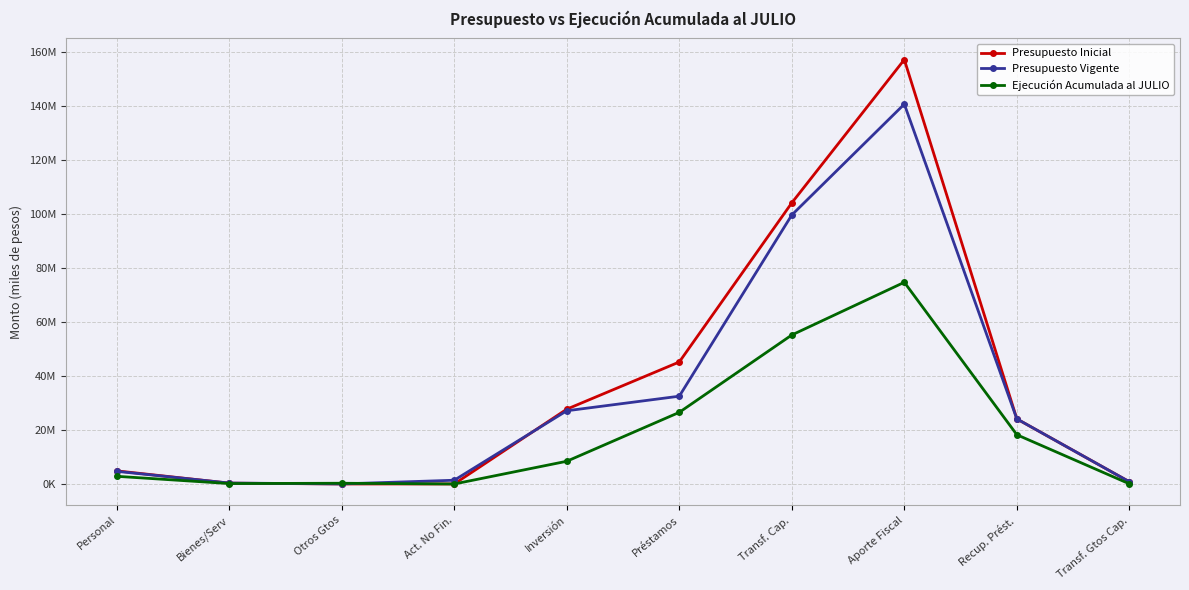

After their last crossing, which series has the higher values: Presupuesto Vigente or Ejecución Acumulada al JULIO?

Presupuesto Vigente